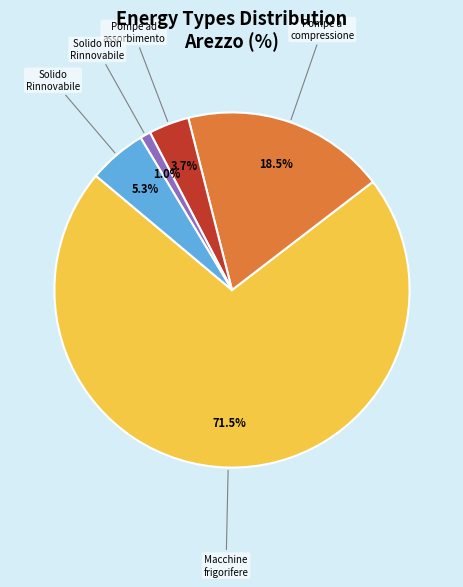

Is there any slice that represents more than half of the pie?

Yes